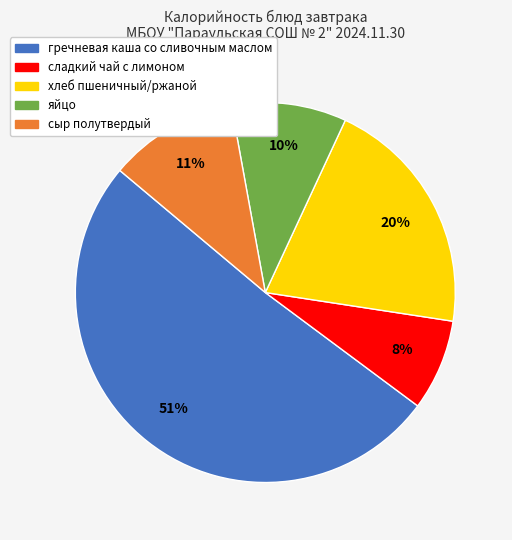

To the nearest percent, what is the difference between the гречневая каша со сливочным маслом and сладкий чай с лимоном slice percentages?

43%